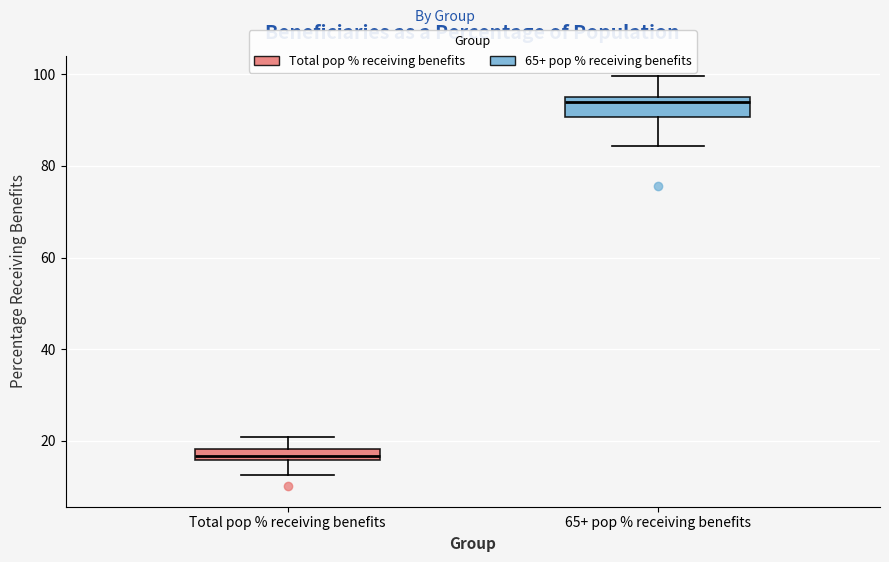

Which box is the tallest, from its lower edge to its upper edge?

65+ pop % receiving benefits